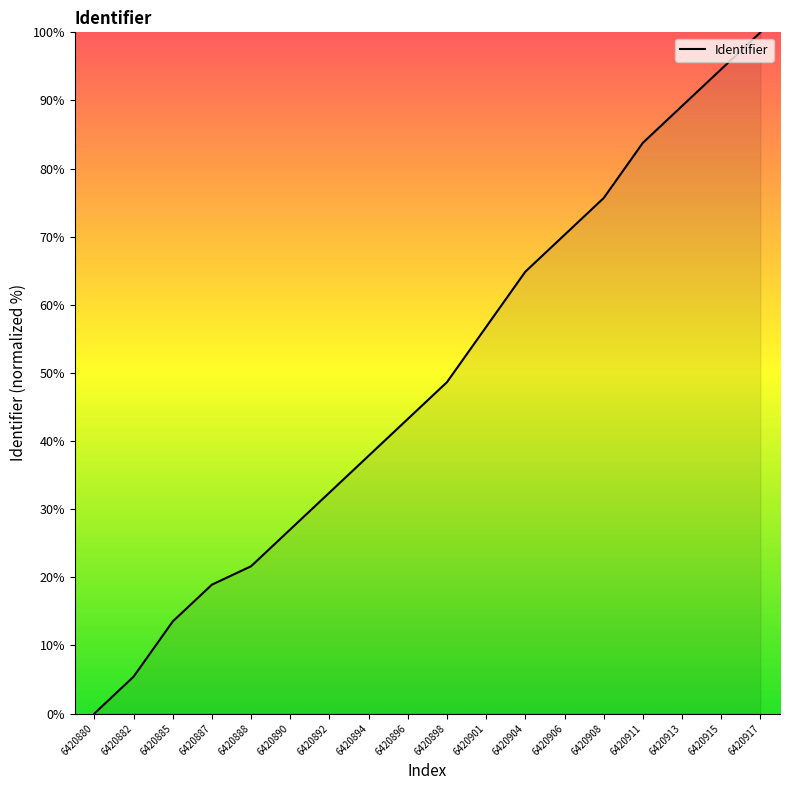

Rank the categories by value from lowest to highest.

6420880, 6420882, 6420885, 6420887, 6420888, 6420890, 6420892, 6420894, 6420896, 6420898, 6420901, 6420904, 6420906, 6420908, 6420911, 6420913, 6420915, 6420917